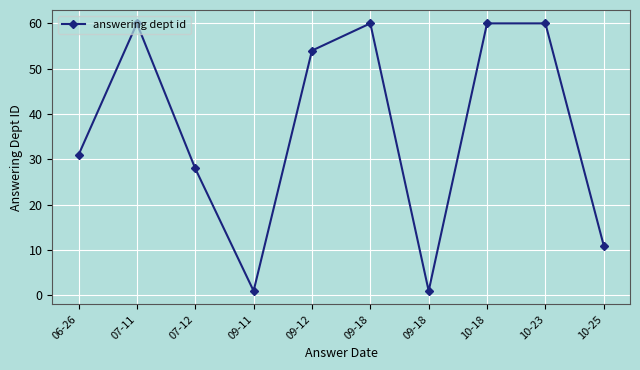

Which has a higher value, 06-26 or 10-25?

06-26